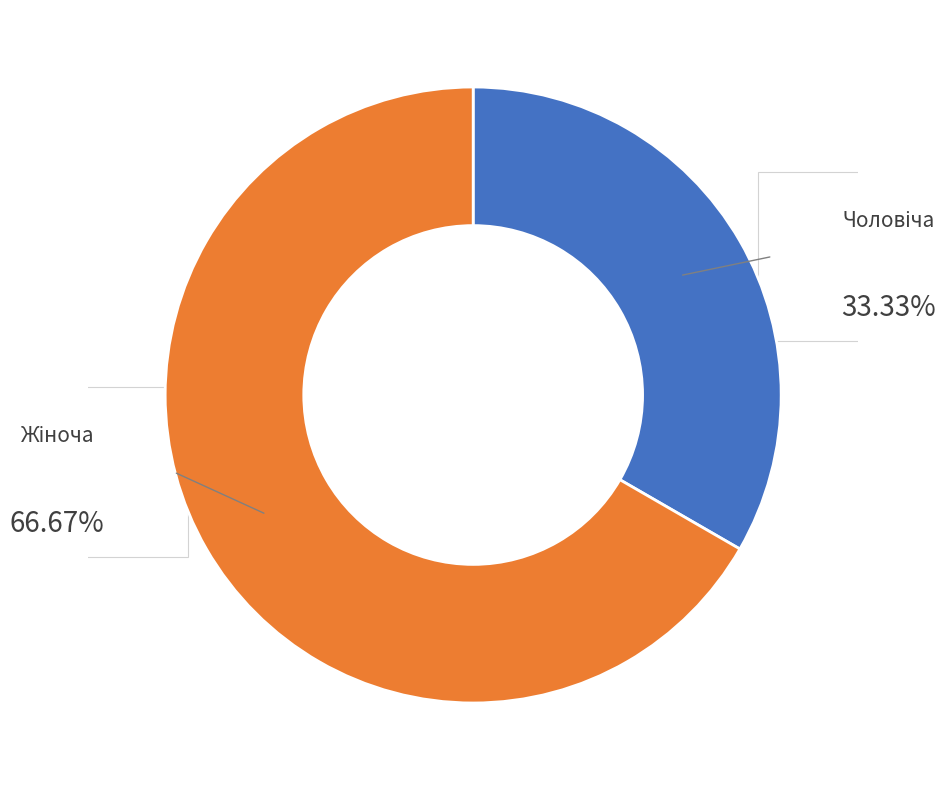

To the nearest percent, what is the average slice percentage?

50%